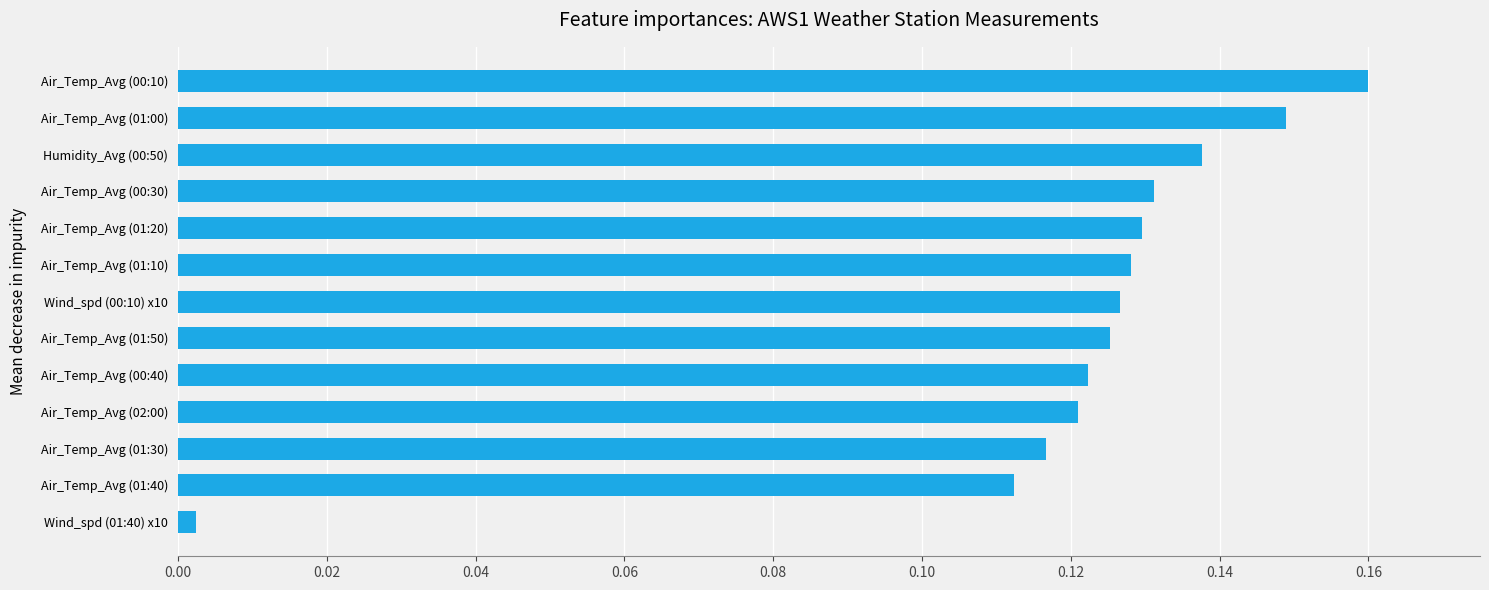

Which category has the lowest value across all series?

Wind_spd (01:40) x10